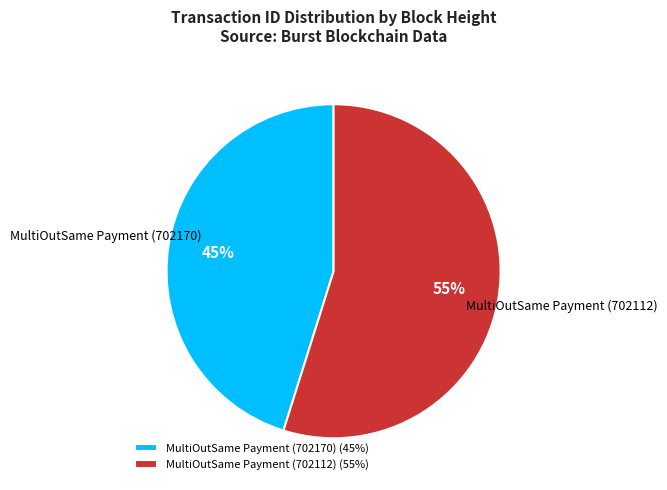

Which category has the biggest portion of the pie?

MultiOutSame Payment (702112)